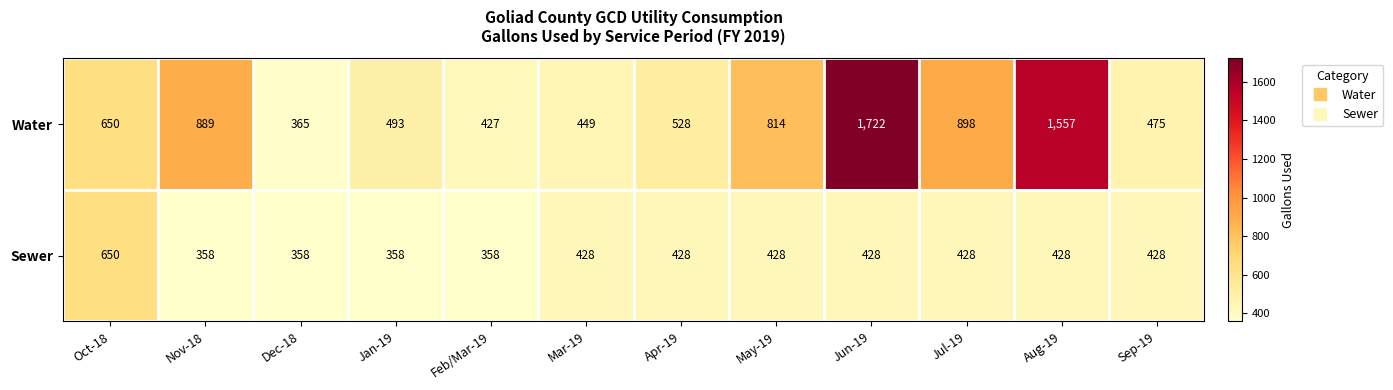

What is the difference between the maximum and second lowest values in the Sewer series?

292